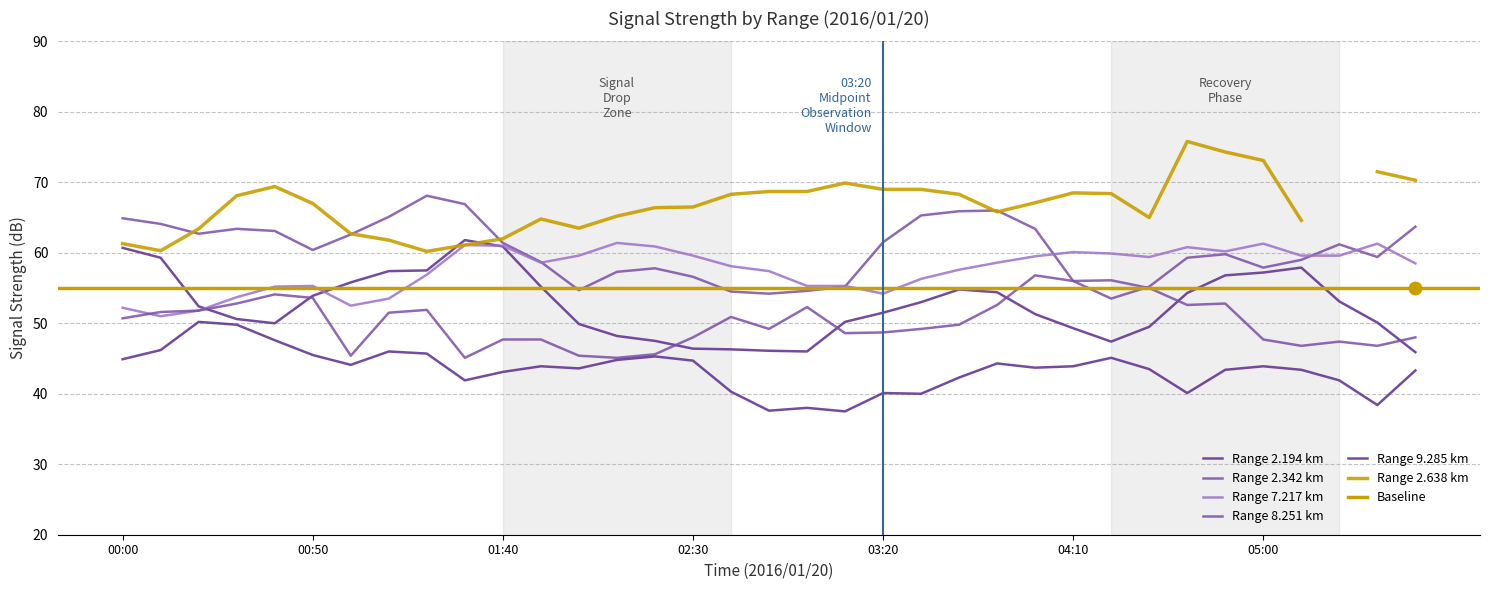

What value does the 2.342 series have at 04:00?

63.4